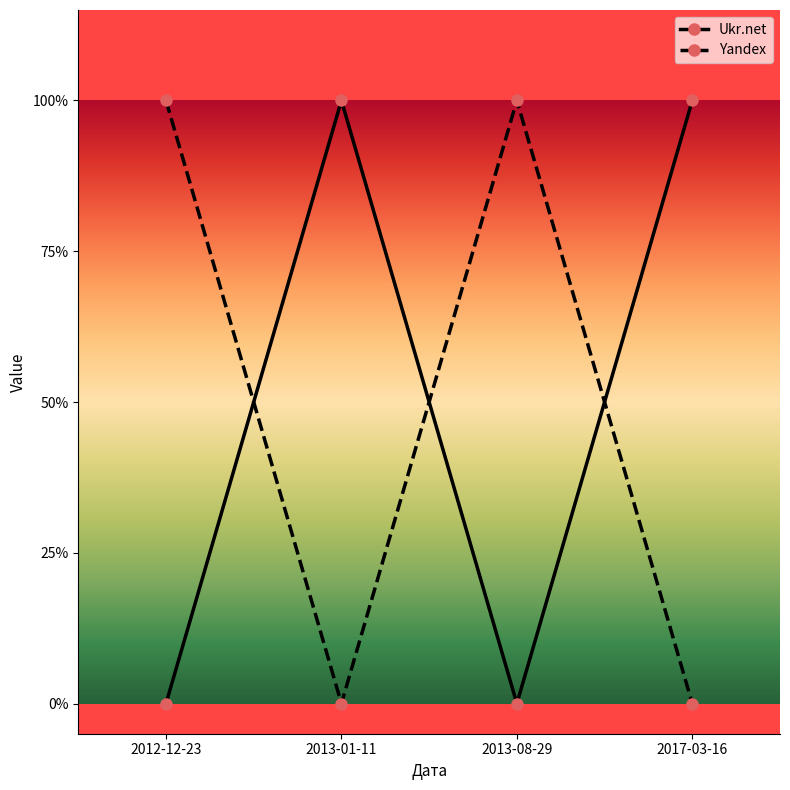

What is the label of the 1st point from the right?

2017-03-16